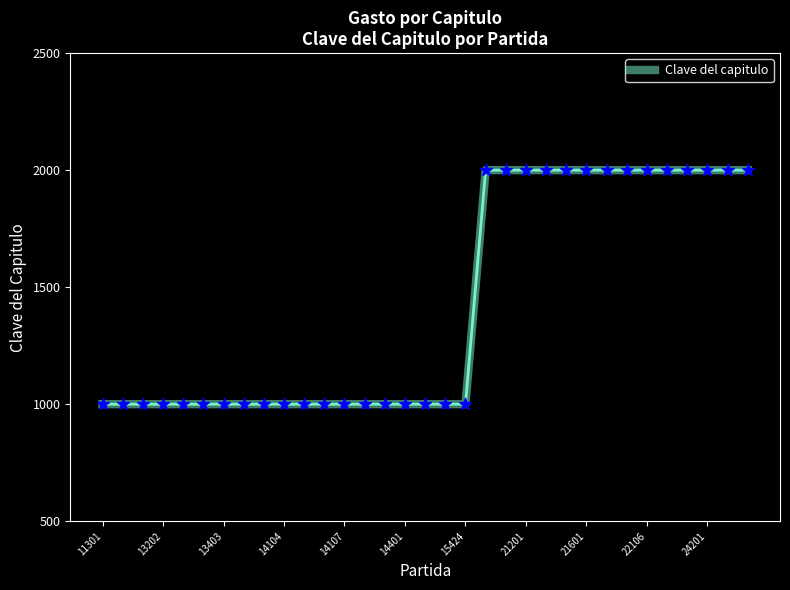

What is the difference between the maximum and minimum values?

1000